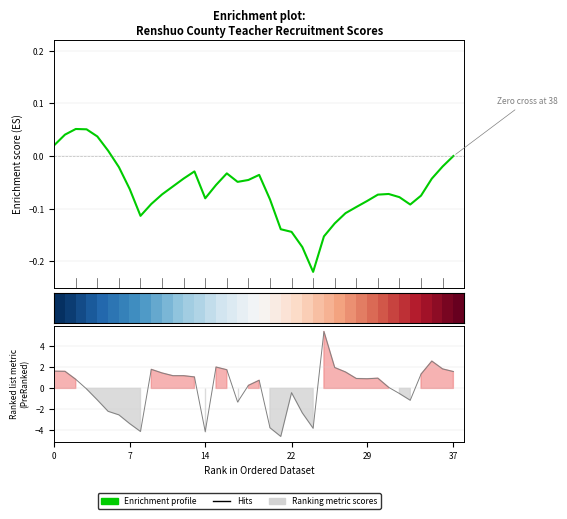

How many data points in Enrichment profile are less than 0?

31